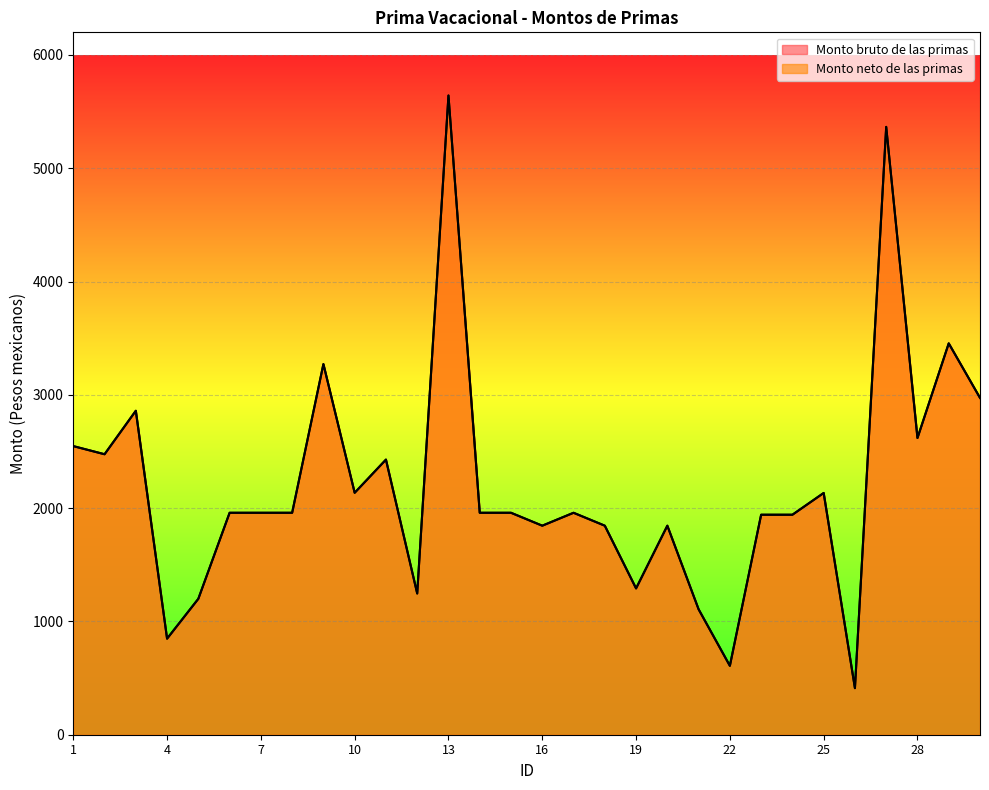

At which category is the sum across all series the highest?

13